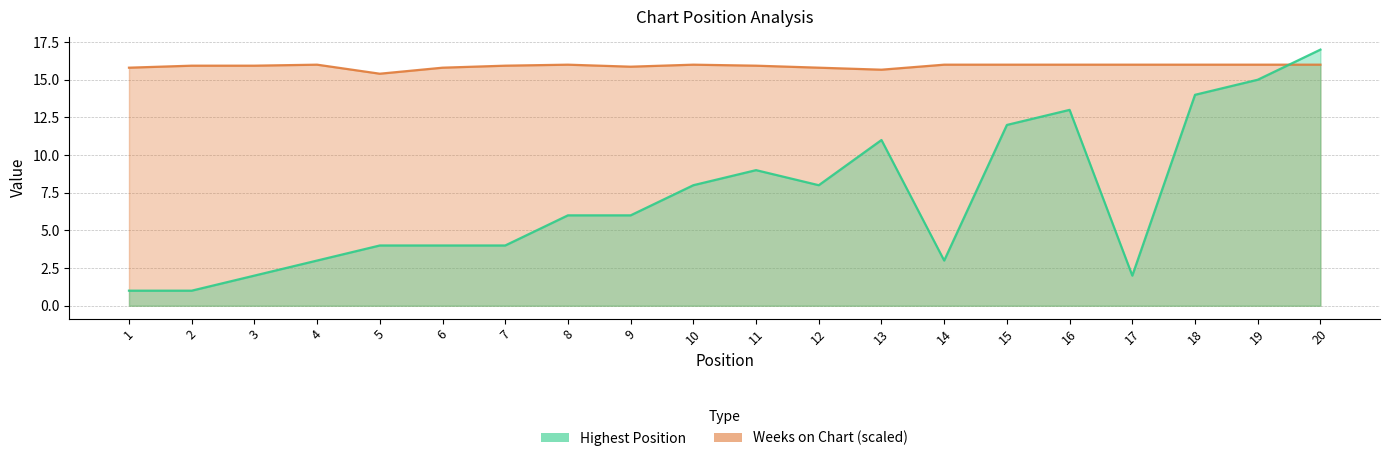

True or false: Weeks on Chart (scaled) has a value of 9.3 at 19.

False